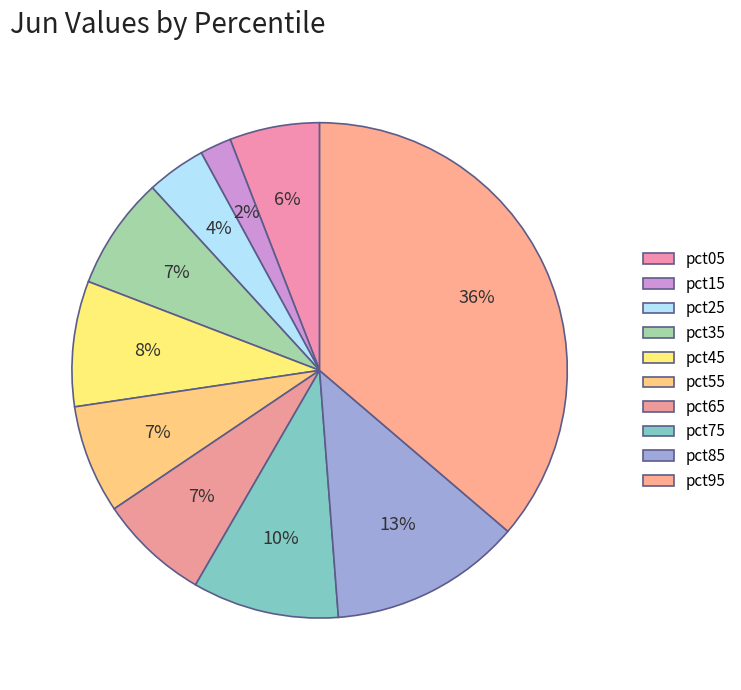

Is there any slice that represents more than half of the pie?

No